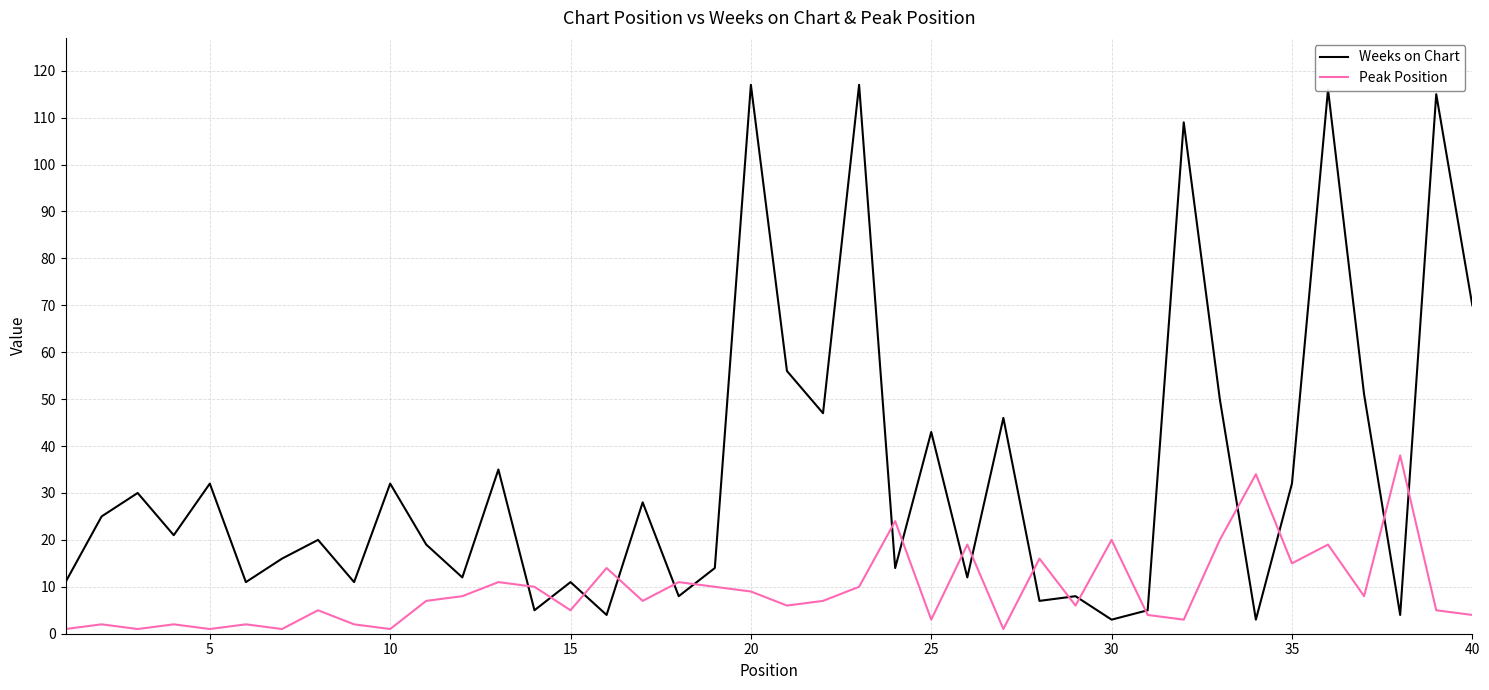

What is the difference between the second highest and second lowest values in the Peak Position series?

33